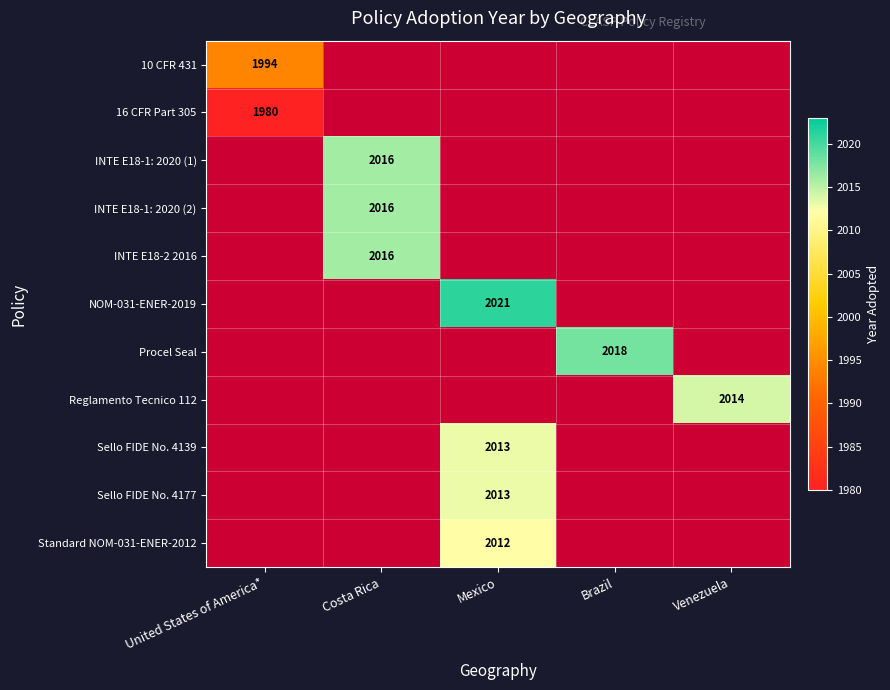

True or false: Standard NOM-031-ENER-2012 has a value of 2012 at Mexico.

True